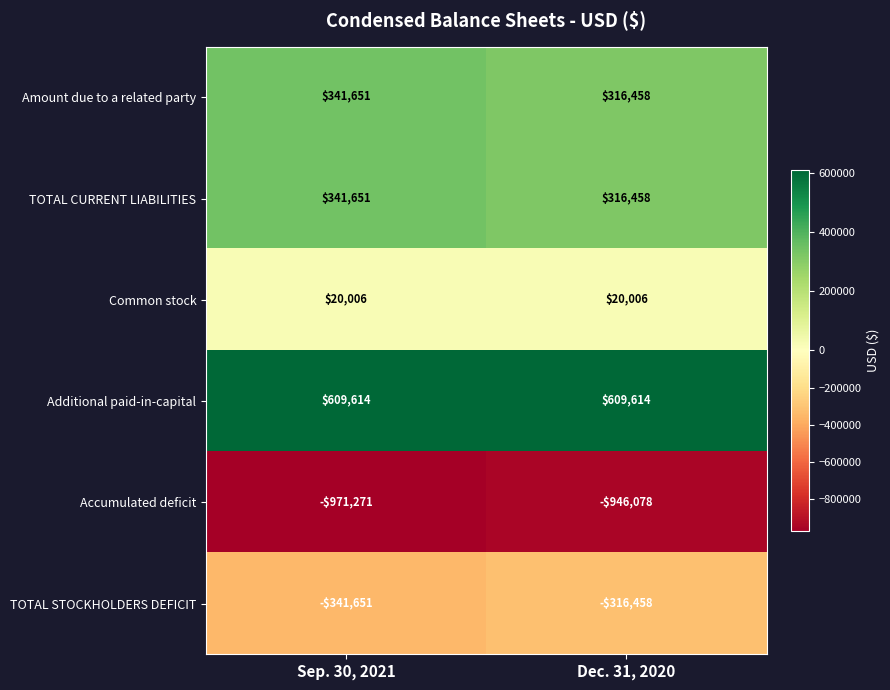

What is the spread (max minus min) of values at Dec. 31, 2020?

1555692